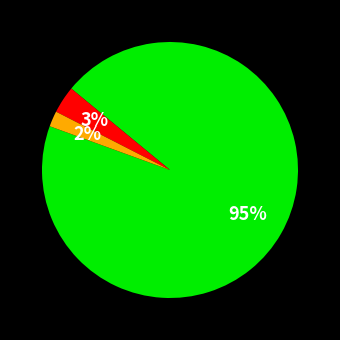

Is there a majority slice in this chart?

Yes